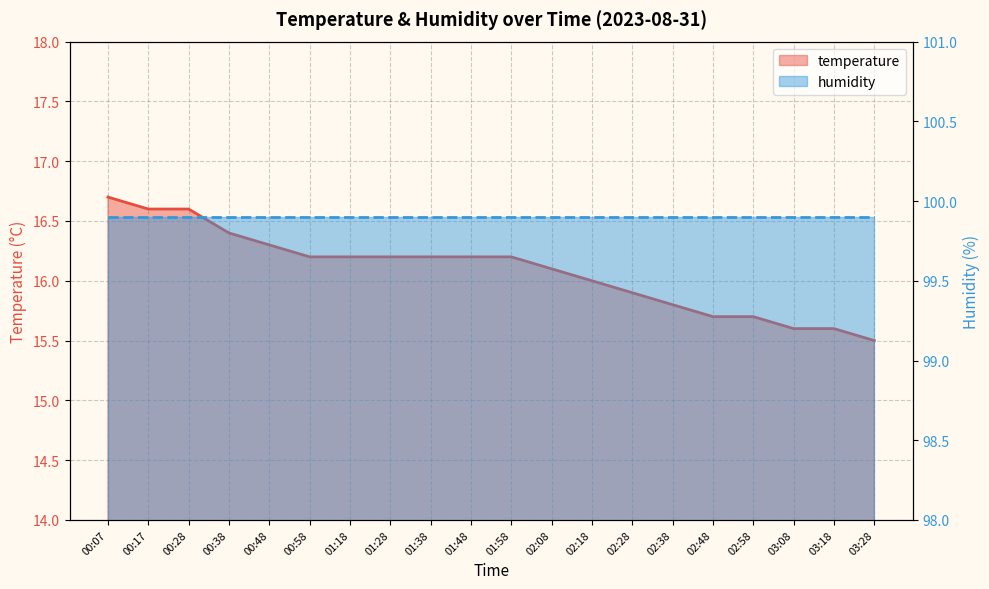

Which series has the largest total across all categories?

humidity